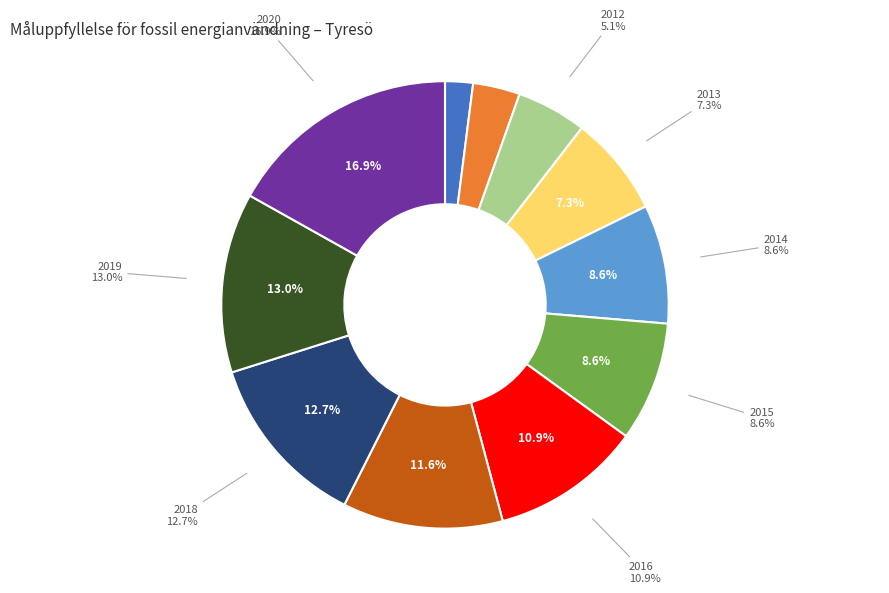

Is there any slice that represents more than half of the pie?

No